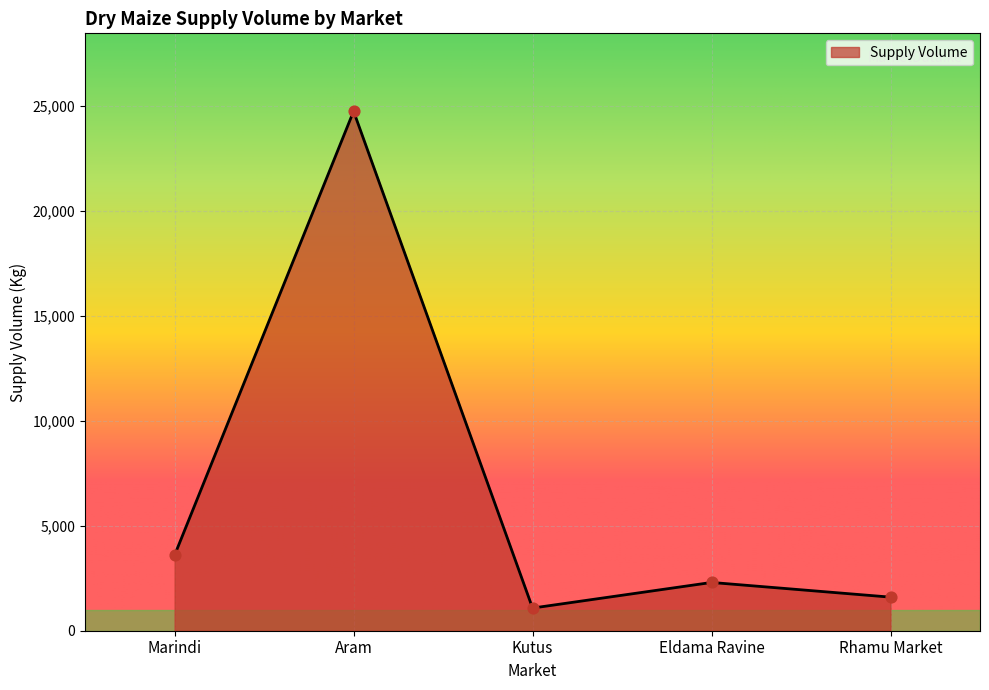

Between Aram and Rhamu Market, which is larger?

Aram